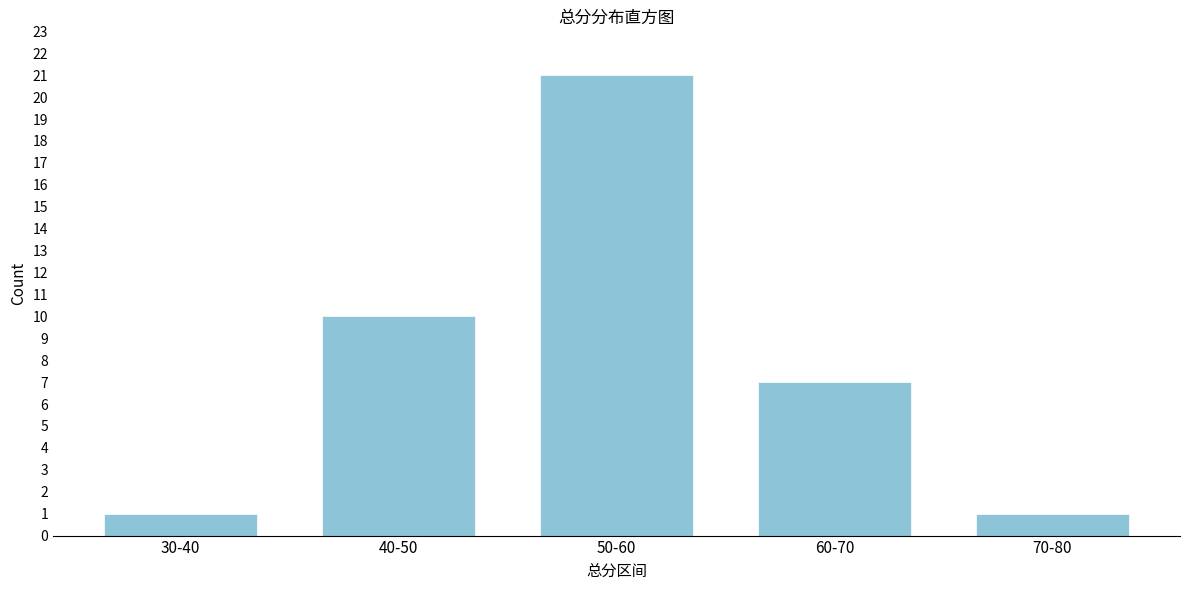

Reading left to right, extract all data points from this chart.

1	10	21	7	1